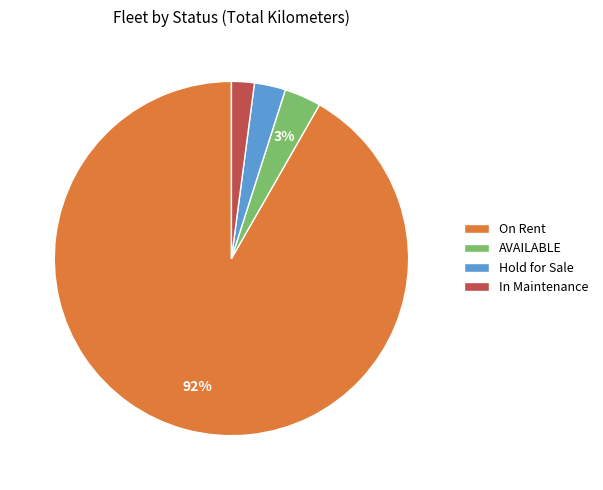

Does any single category account for the majority?

Yes